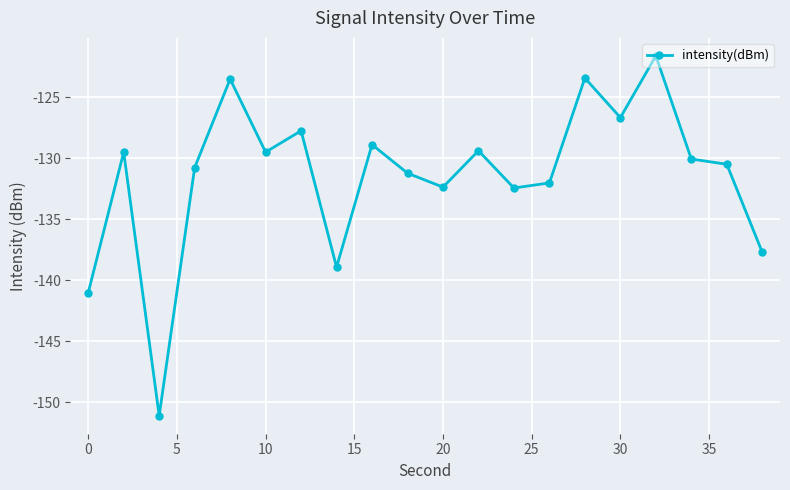

How many data points are less than -130?

11